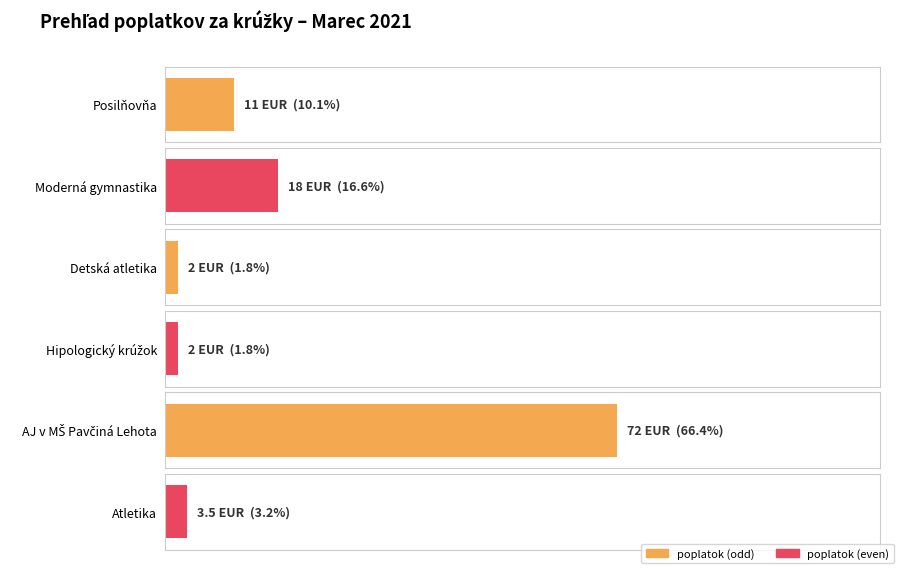

Is it true that Spolu equals 3.5 at Hipologický krúžok?

False